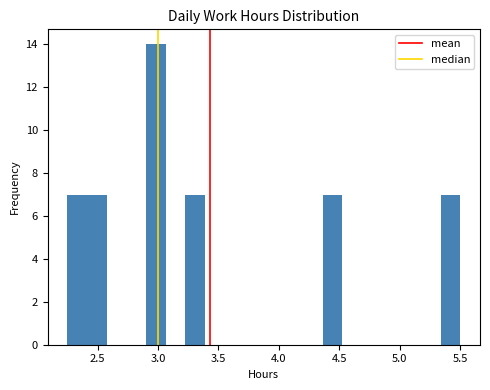

Read against the x-axis, roughly where is the centre of the tallest bar?

3.00